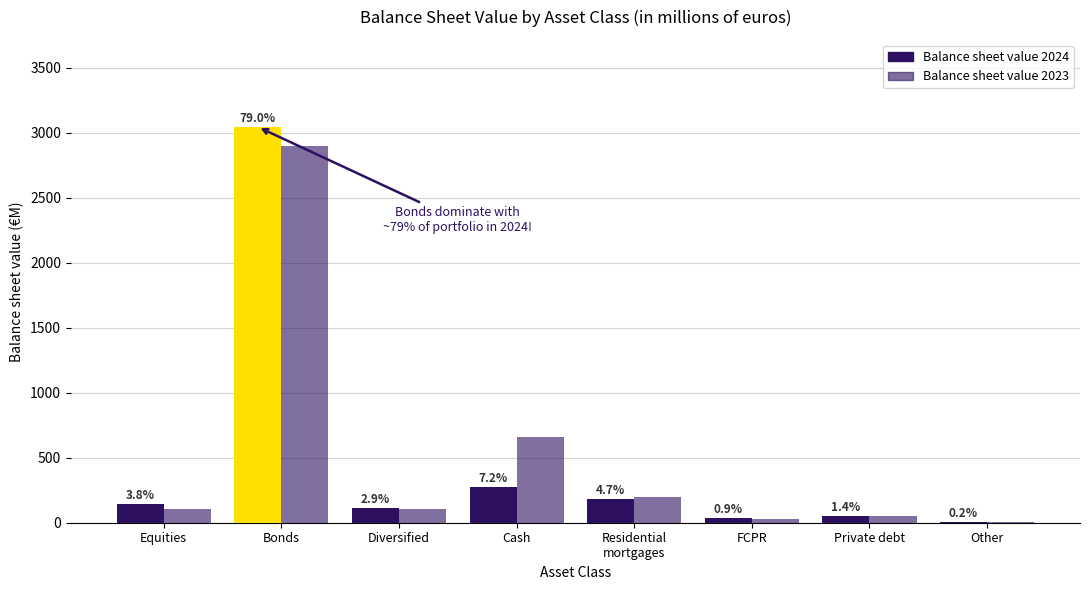

Rank the series by their maximum value, from highest to lowest.

Balance sheet value 2024, Balance sheet value 2023